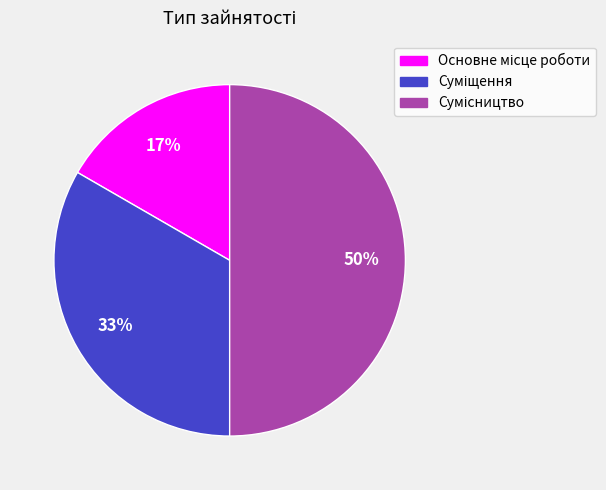

To the nearest percent, what is the average slice percentage?

33%